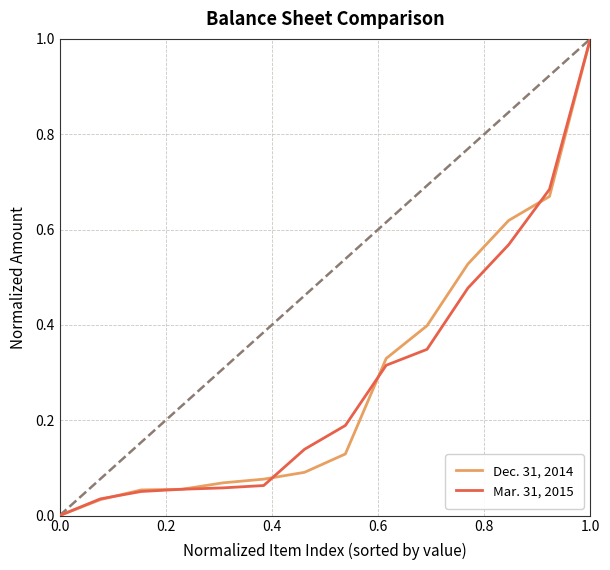

What is the maximum value shown in the chart?

1.0